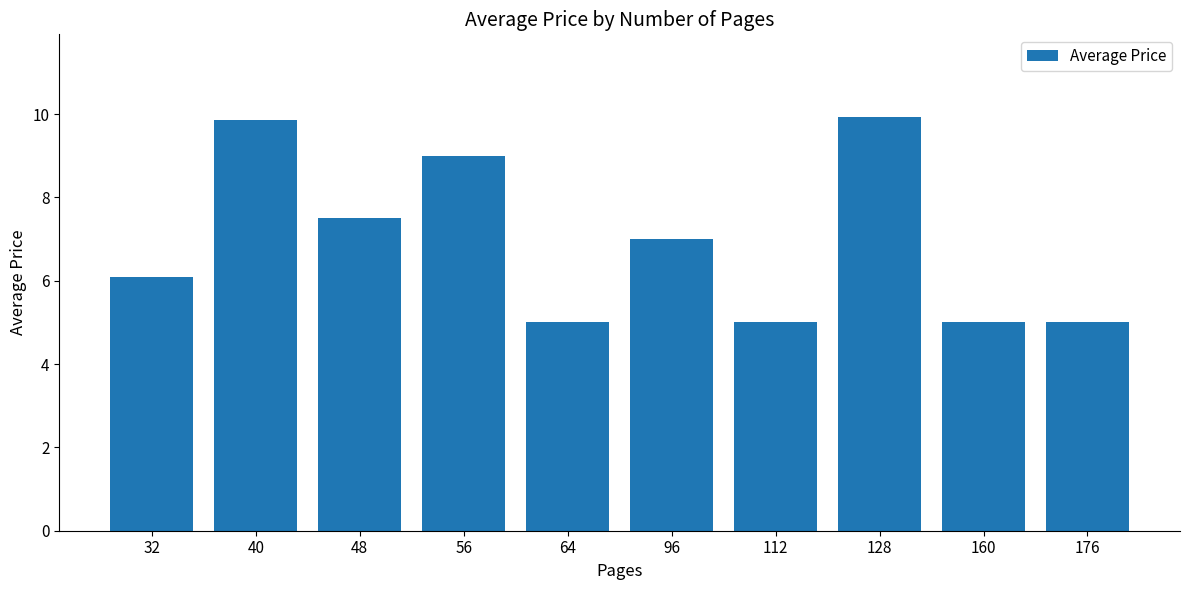

What is the sum of all values?

69.4